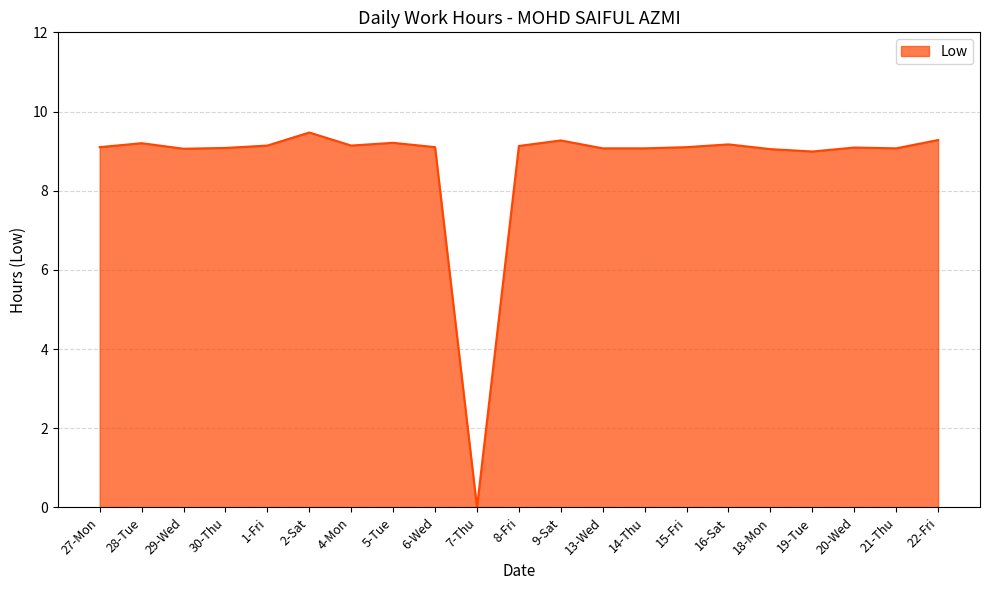

Approximately how many times larger is the value at 30-Thu compared to 4-Mon?

1.0